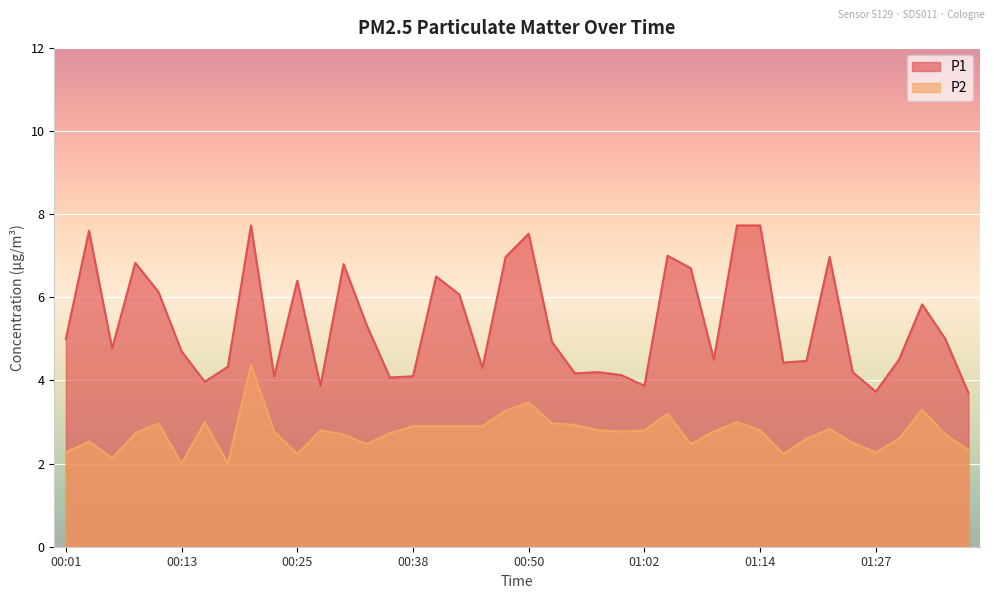

True or false: P1 has more than 1 points higher than both neighbors.

True